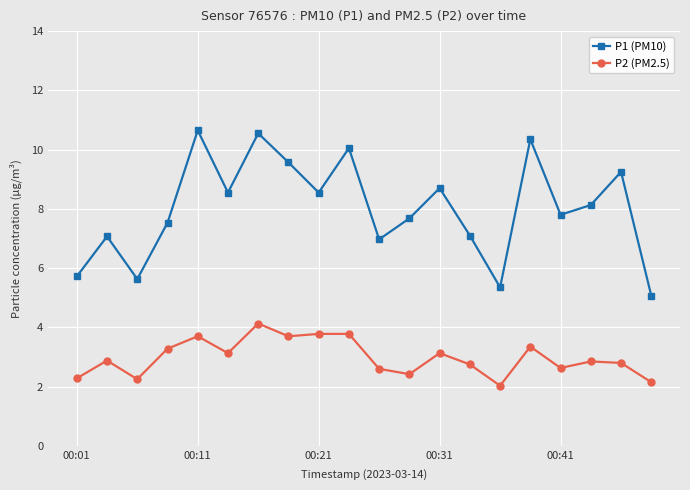

What is the value of the P1 (PM10) point at the 7th from the left?

10.6